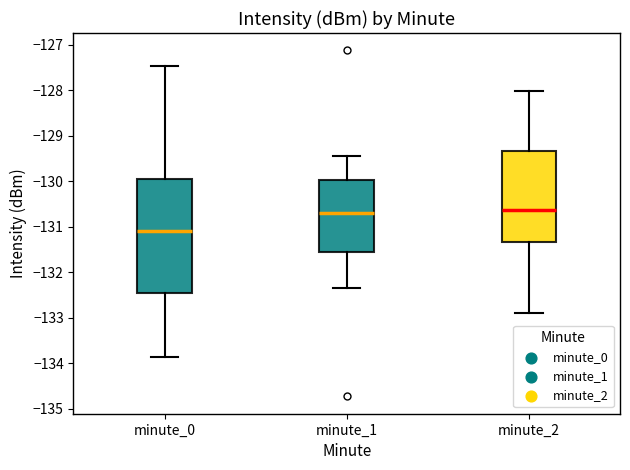

Reading left to right, read every box against the y-axis: the position of its median line, the range the box covers, and the ends of its whiskers. The values are not printed on the chart, so give them approximately, as read against the axis.

minute_0: median -131.1, box -132.5 to -129.9, whiskers -133.9 to -127.5
minute_1: median -130.7, box -131.6 to -130.0, whiskers -132.3 to -129.5
minute_2: median -130.6, box -131.3 to -129.3, whiskers -132.9 to -128.0